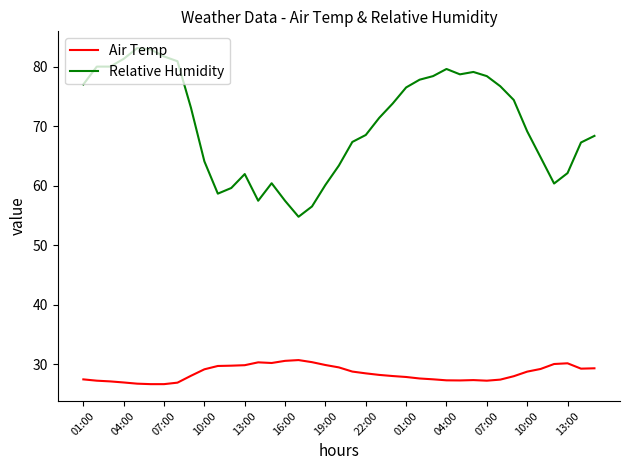

True or false: Relative Humidity has more than 1 points higher than both neighbors.

True